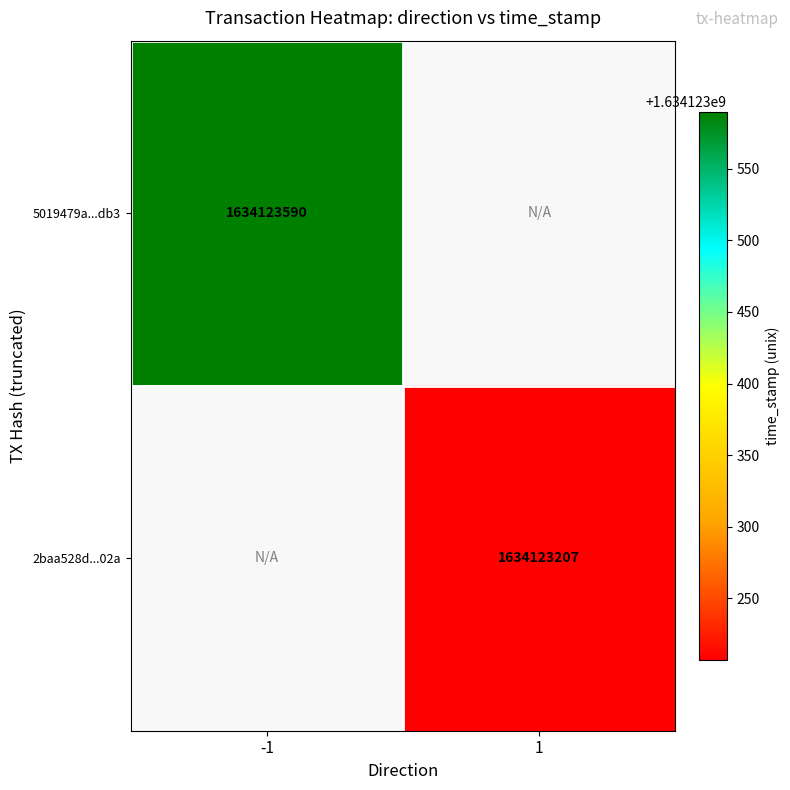

Reading left to right, what are all the values shown in this chart?

5019479a028d04223559c5d1f9171cac8551db3: -1	1634123590
2baa528d9aa7b68fbb59c43148eaa469e8fc02a: 1	1634123207